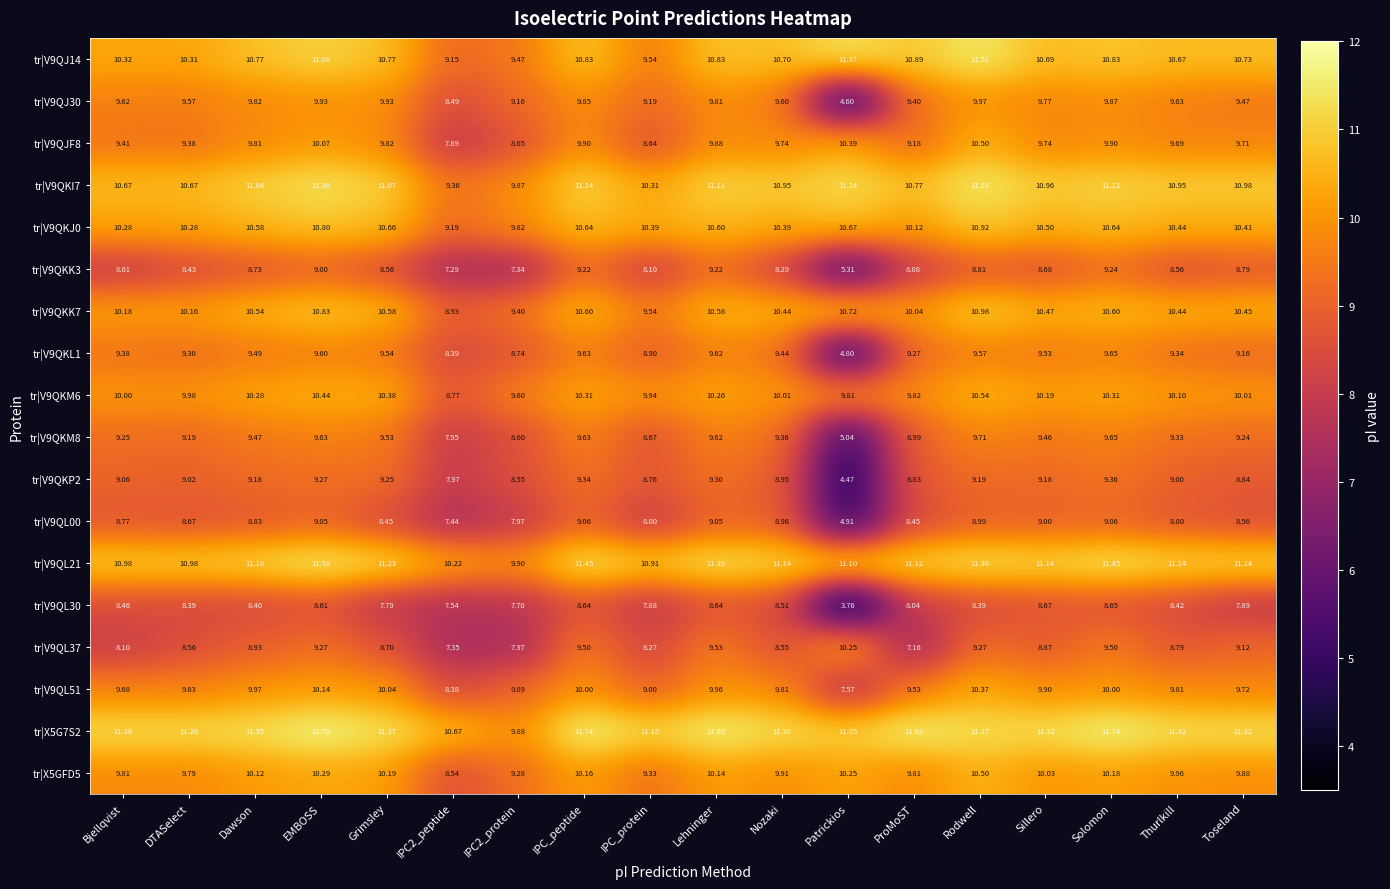

Which series has the largest range (max minus min)?

tr|V9QJ30